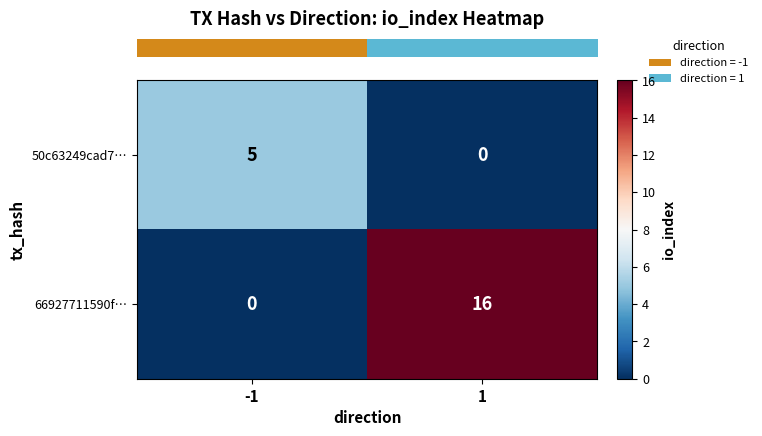

Between -1 and 1, which series saw the biggest shift?

66927711590f…